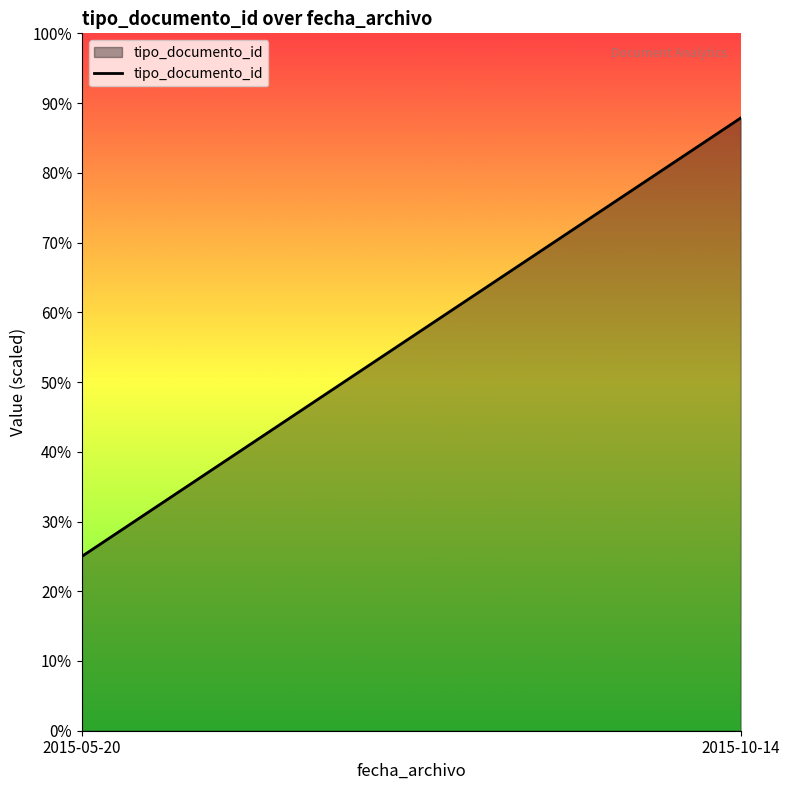

At which category does the chart reach its minimum across all series?

2015-05-20